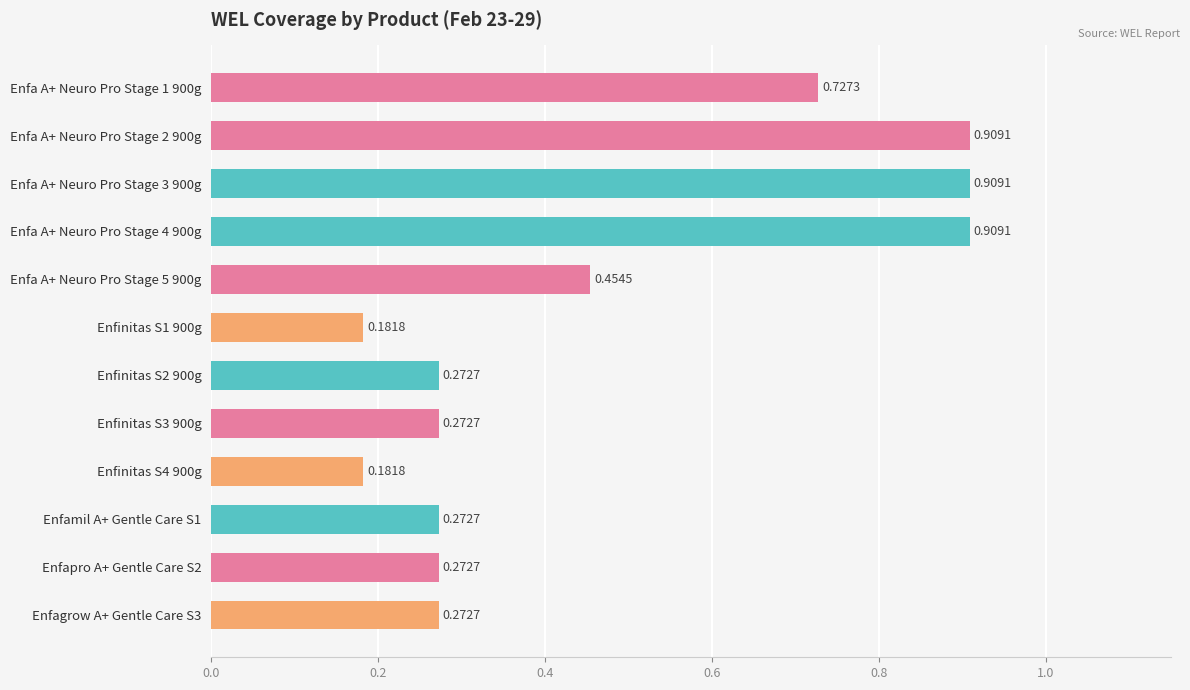

What is the sum of all values?

5.6